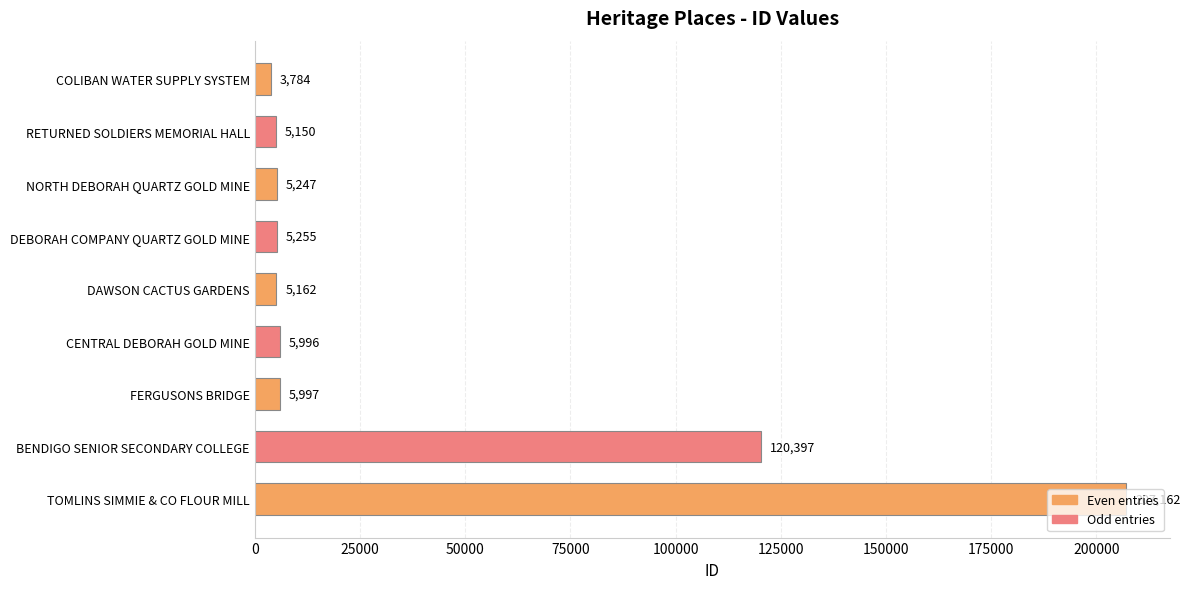

True or false: the data shows 5996 at CENTRAL DEBORAH GOLD MINE.

True